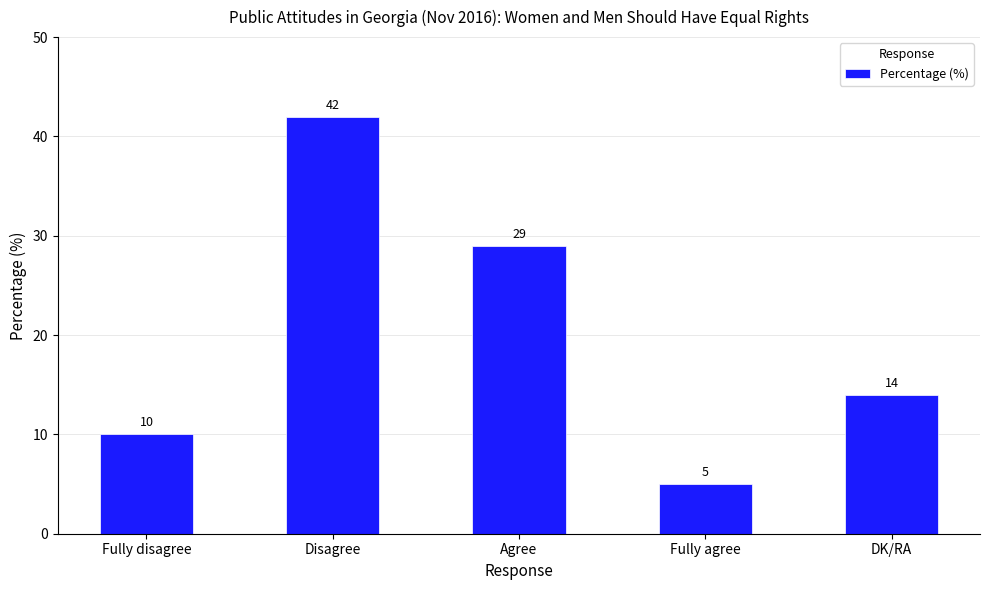

True or false: the data shows 10 at Fully disagree.

True